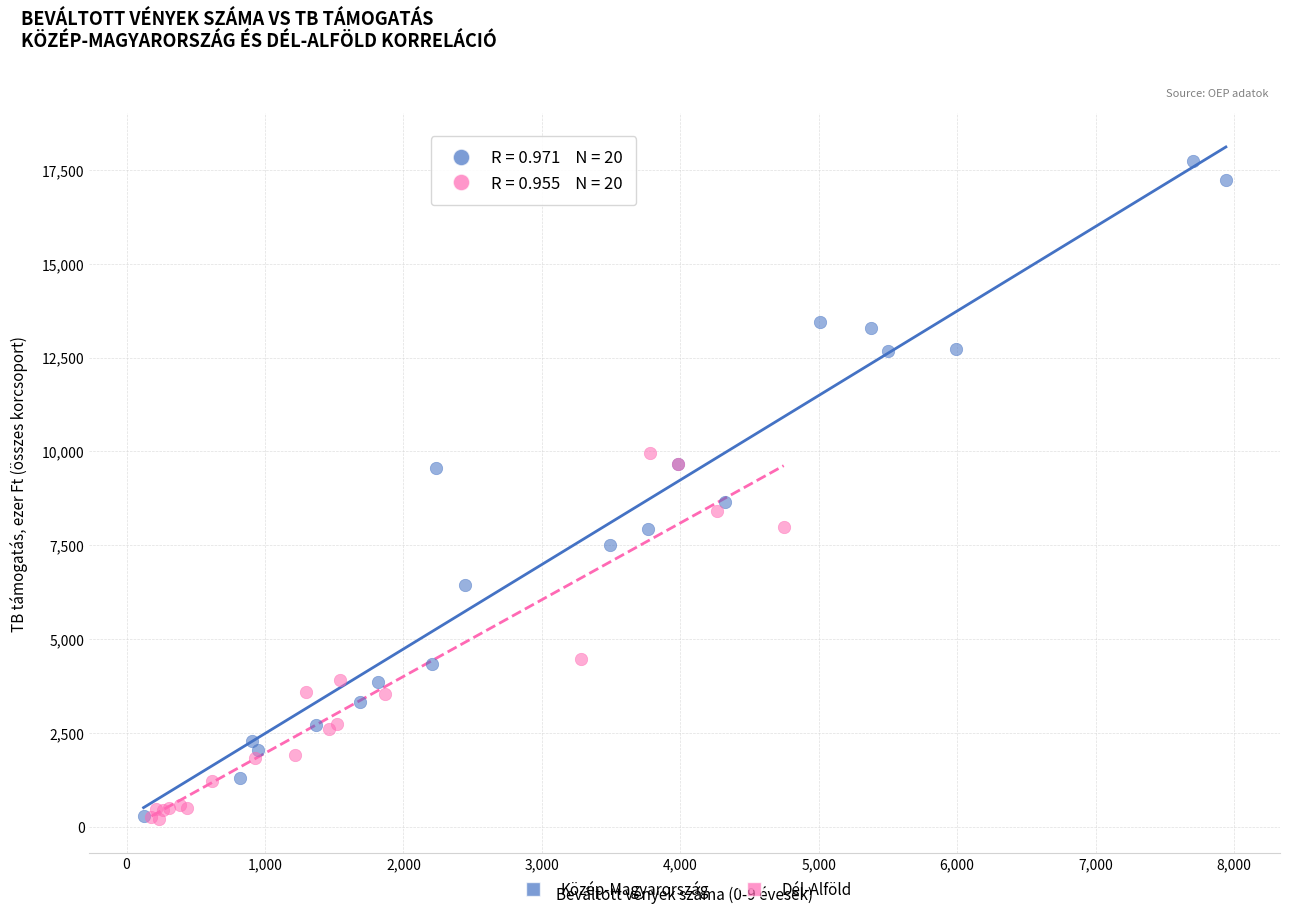

Which series has the largest Y range (max minus min)?

Közép-Magyarország